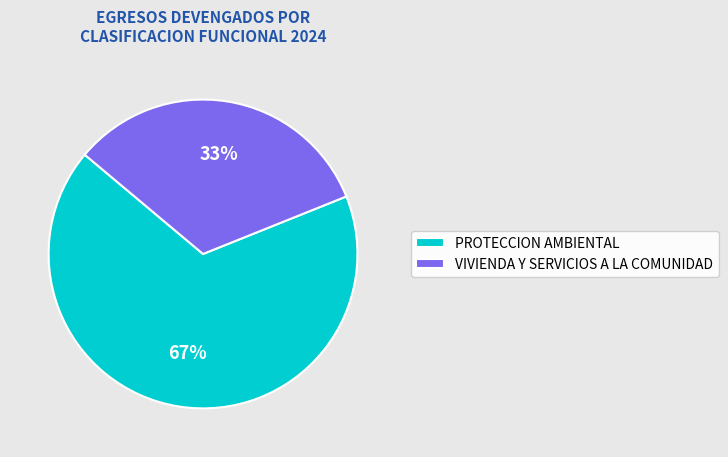

To the nearest percent, what is the combined percentage of PROTECCION AMBIENTAL and VIVIENDA Y SERVICIOS A LA COMUNIDAD?

100%